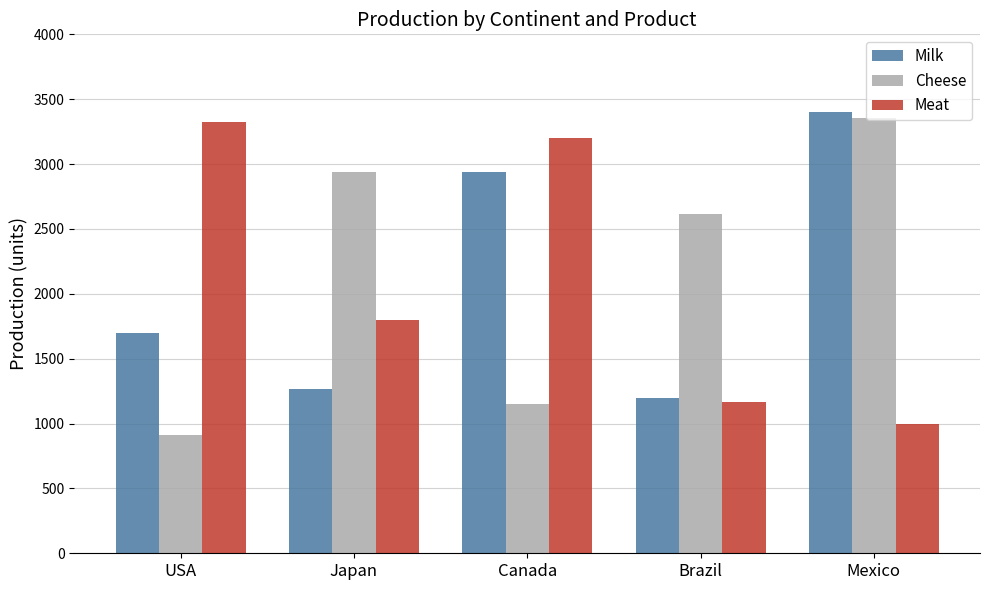

Rank the categories by Milk value from highest to lowest.

Mexico, Canada, USA, Japan, Brazil